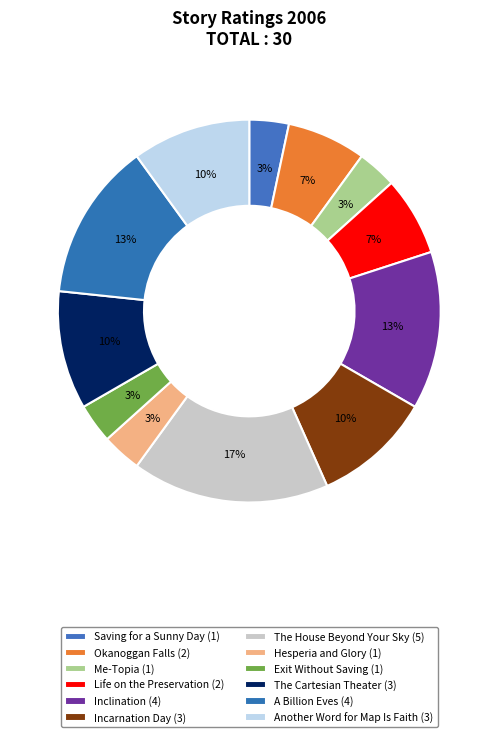

To the nearest percent, what percentage of the pie is The Cartesian Theater?

10%